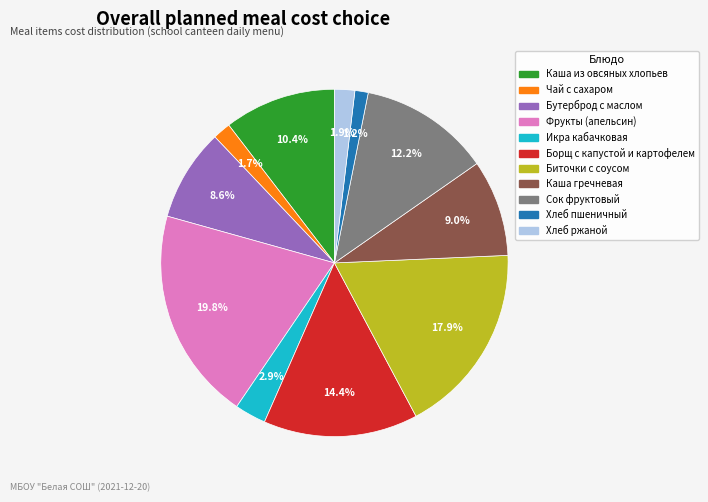

Which slice is the largest?

Фрукты (апельсин)